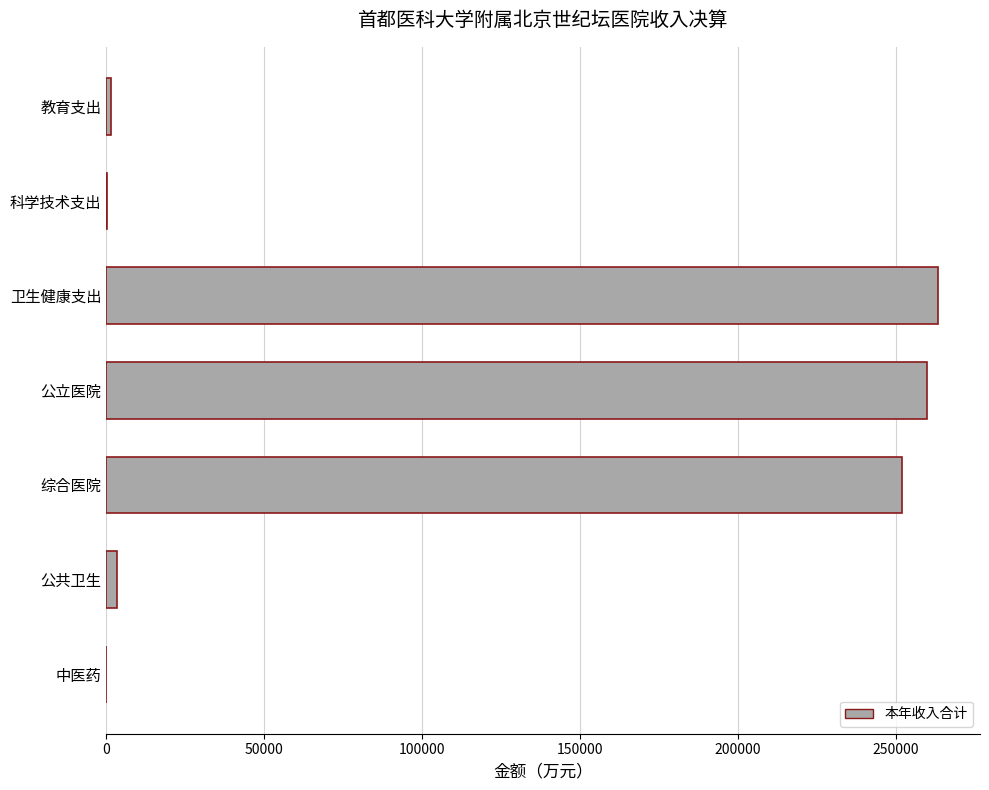

The chart shows a value of 260100.4 at 公立医院. True or false?

True